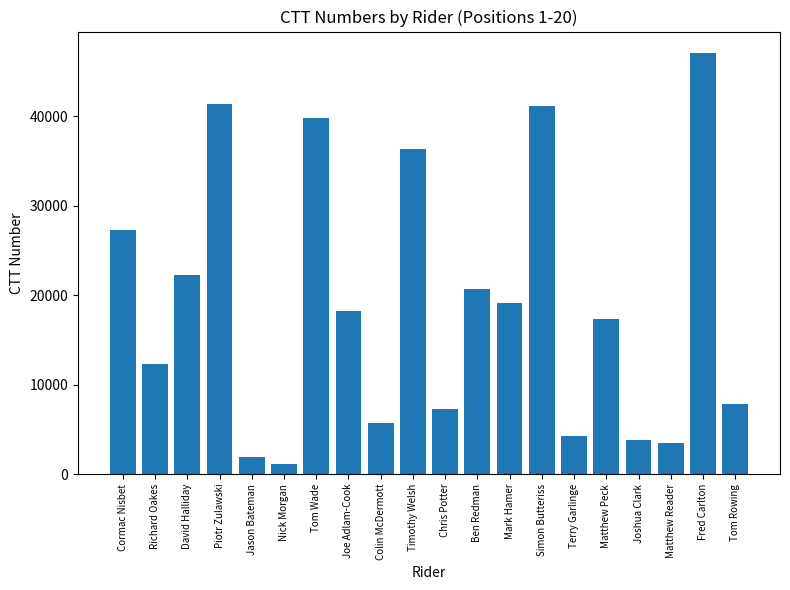

How many bars are there in total?

20